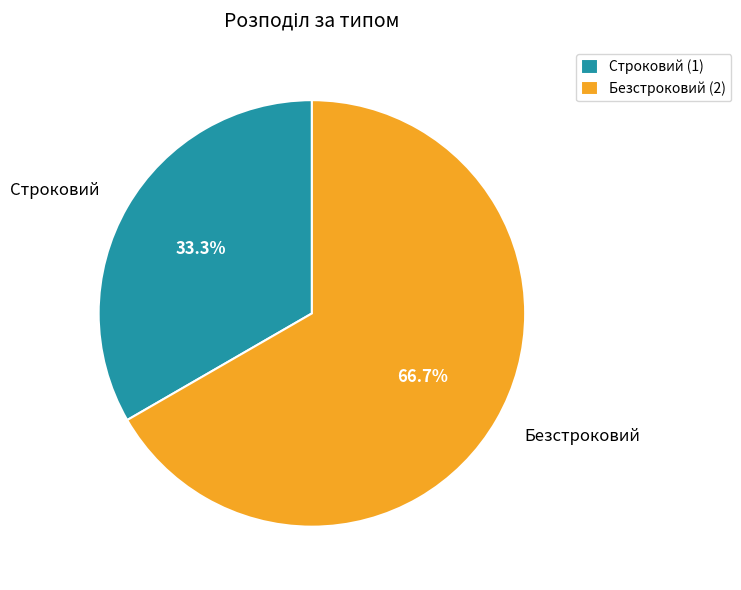

Between Безстроковий and Строковий, which is larger?

Безстроковий